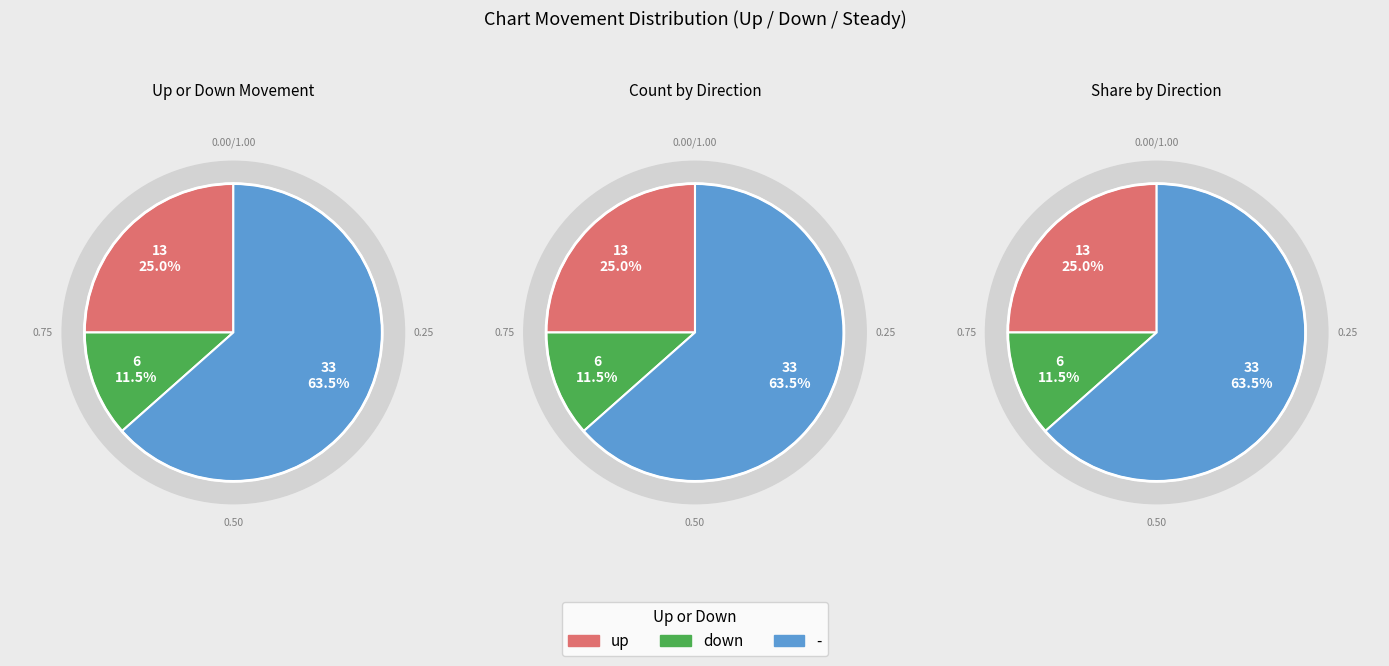

How many segments does this pie chart have?

3